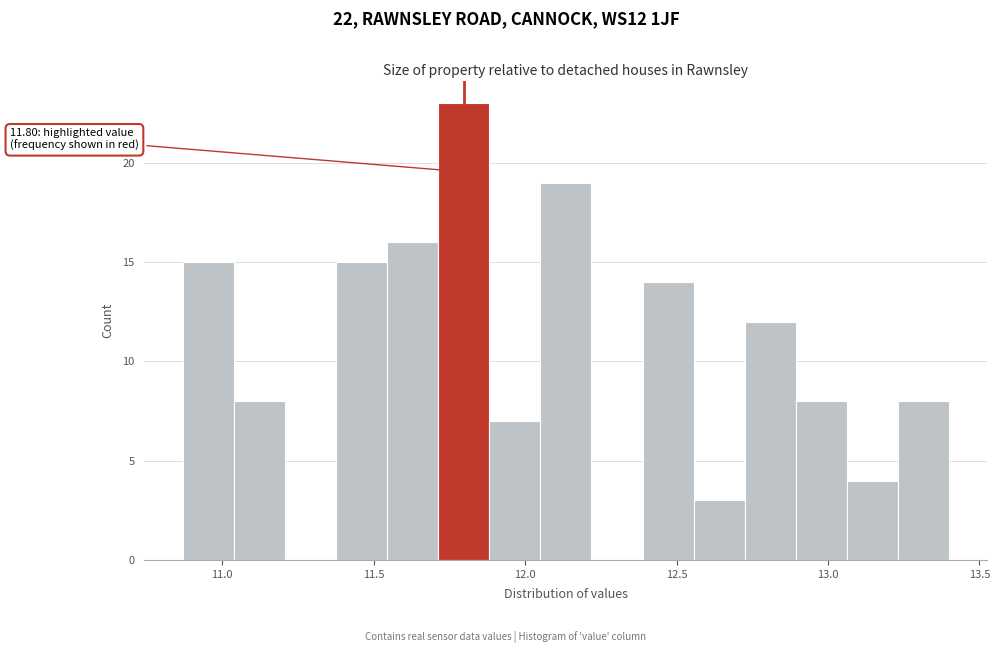

Read against the x-axis, roughly where is the centre of the tallest bar?

11.80